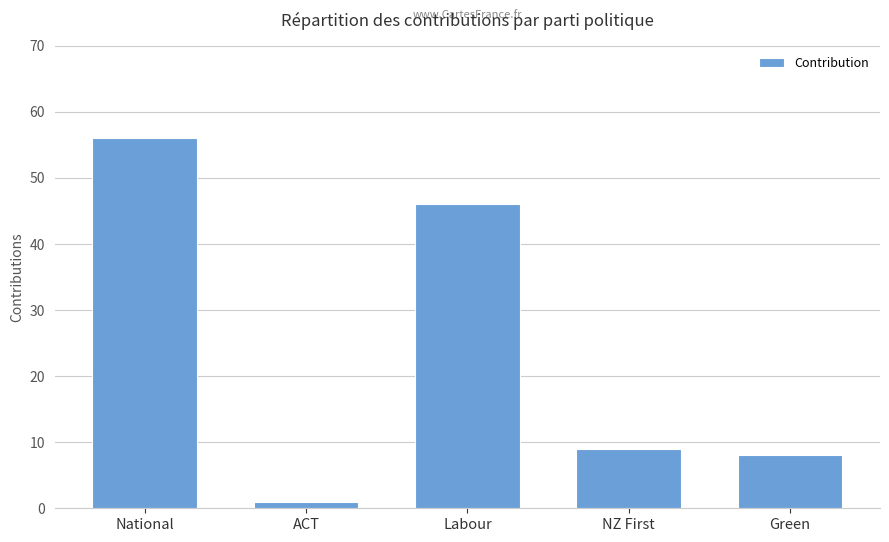

The value at NZ First is 15. True or false?

False